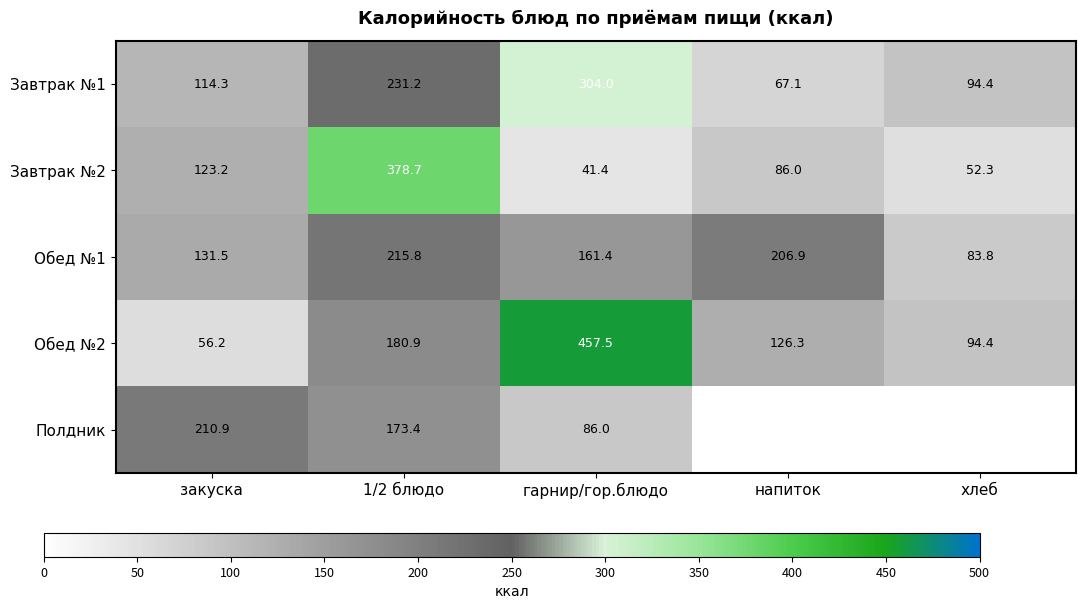

What is the total value across all series at напиток?

486.2